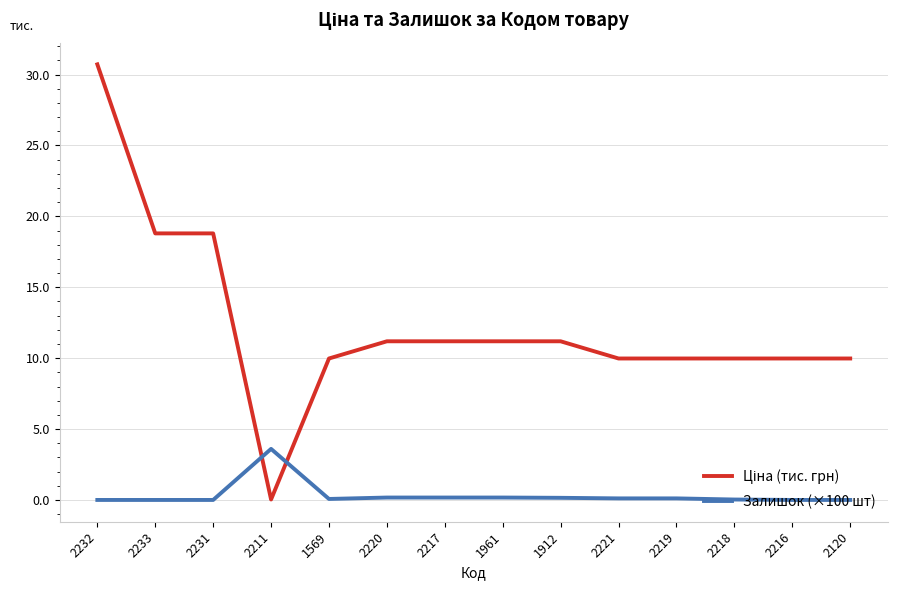

What position from the right is 2233?

13